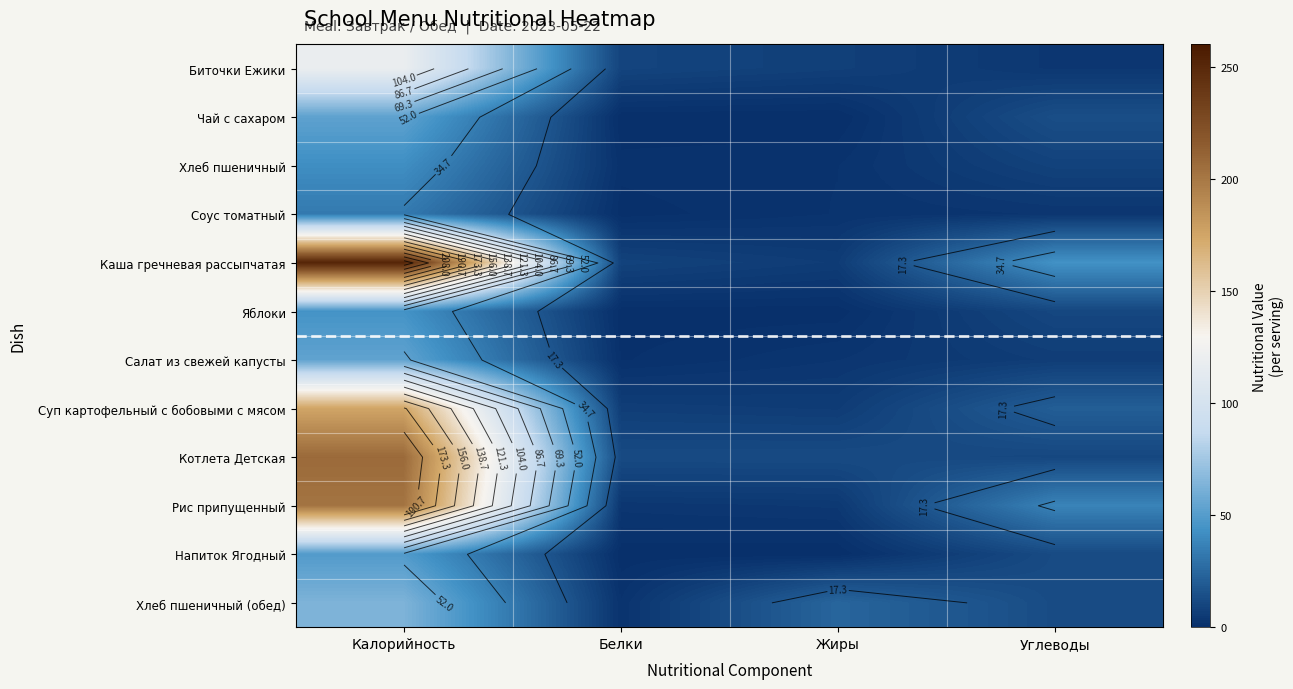

Which category has the lowest value in the Чай с сахаром series?

Жиры